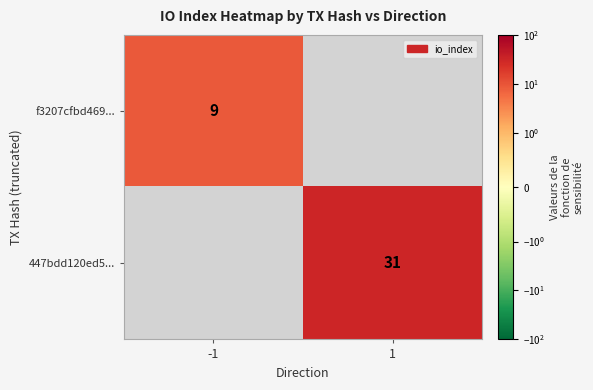

What is the smallest value displayed?

9.0